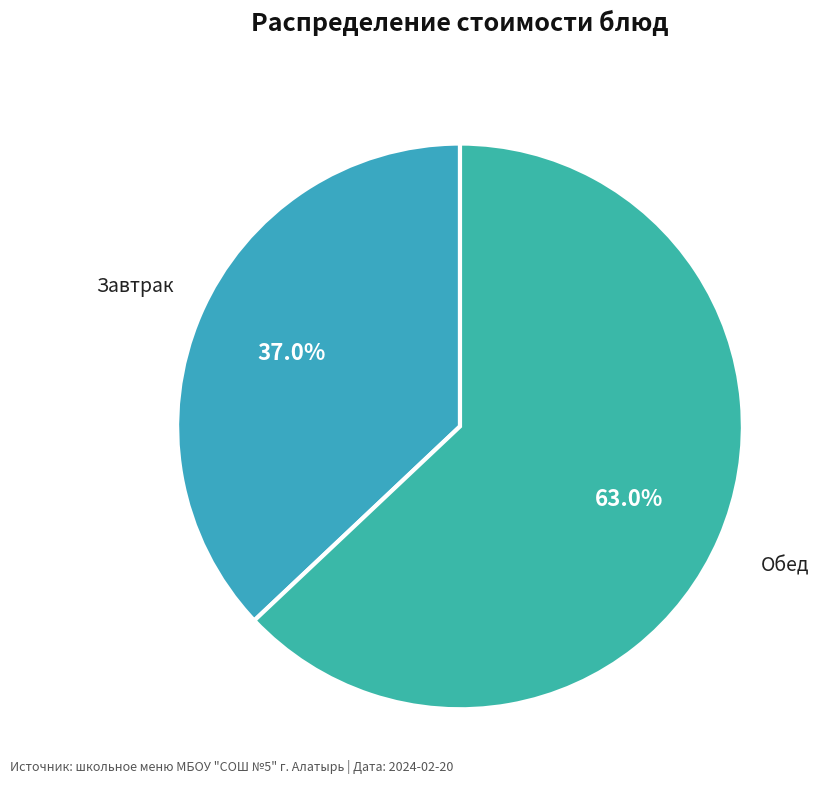

How many slices are in this pie chart?

2